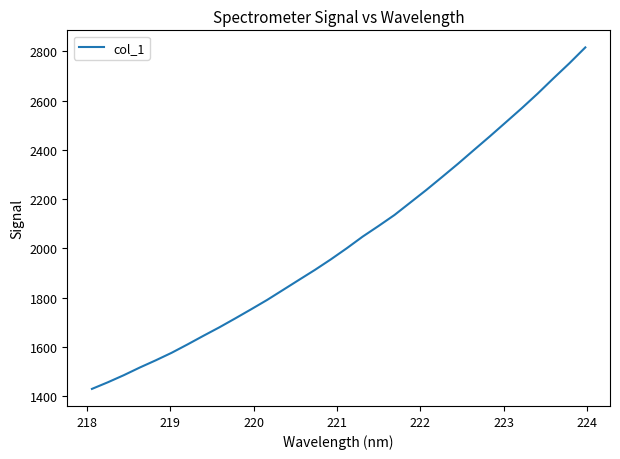

Reading right to left, list all the values displayed in this chart.

2816.6	2752.3	2691.3	2628.8	2569.4	2512.4	2455.5	2400.1	2344.2	2290.5	2237.3	2186.5	2135.7	2091.1	2047.8	2000.4	1955.3	1912.6	1872.0	1831.3	1790.6	1752.7	1715.6	1679.2	1644.9	1609.7	1575.7	1545.0	1515.8	1484.7	1455.9	1429.0